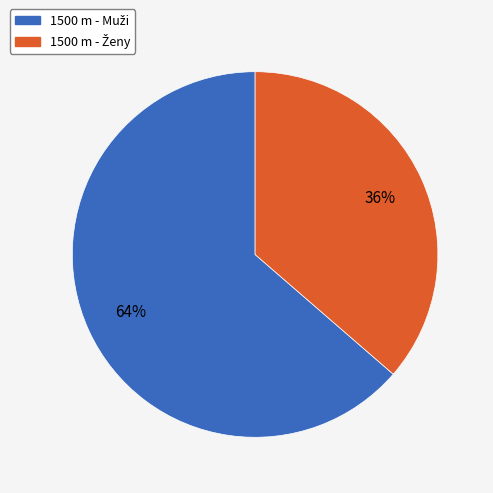

To the nearest percent, what is the average slice percentage?

50%